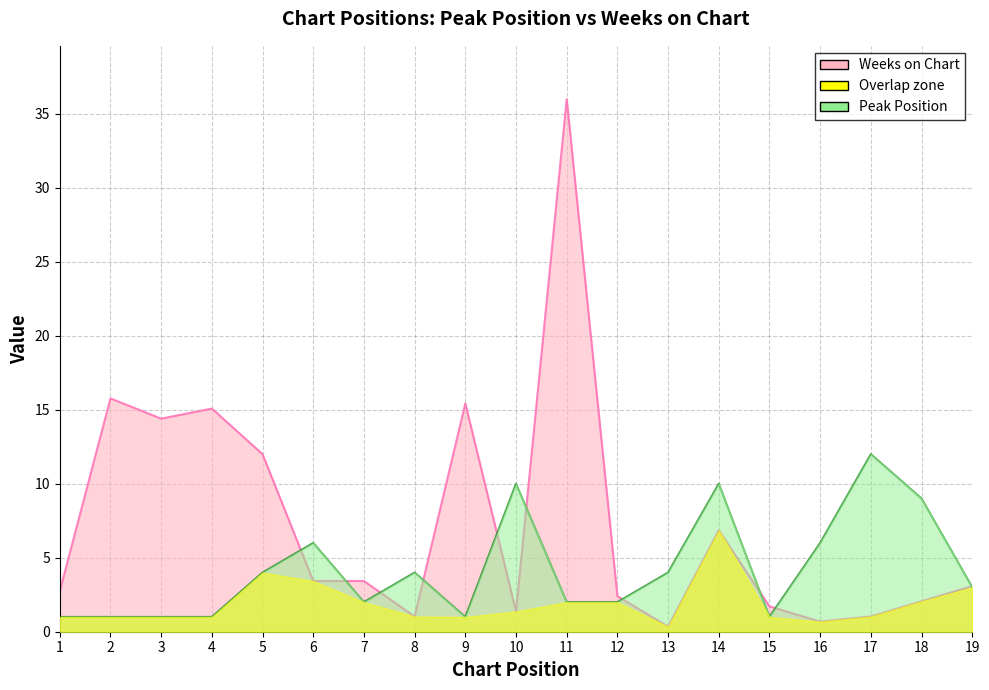

Where is the first local minimum for Weeks on Chart?

3